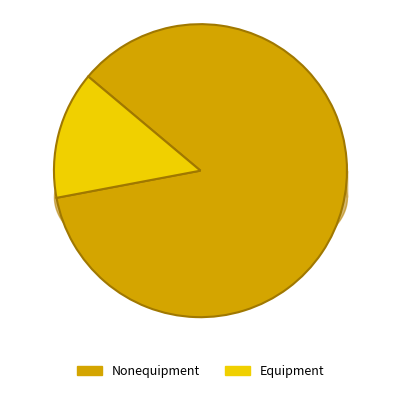

Is the sum of Equipment and Nonequipment greater than half?

Yes